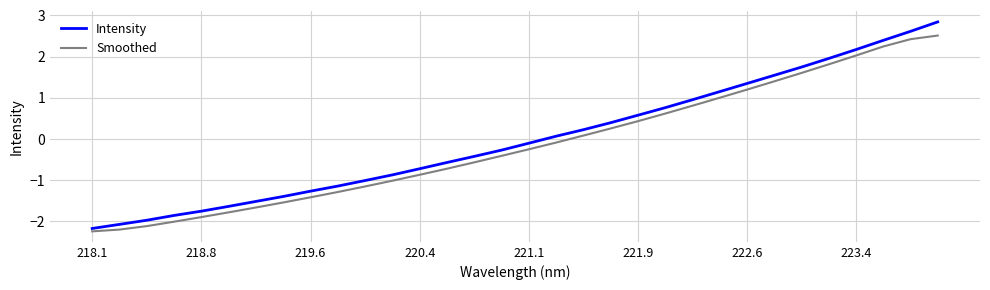

What is the greatest value displayed?

2.8